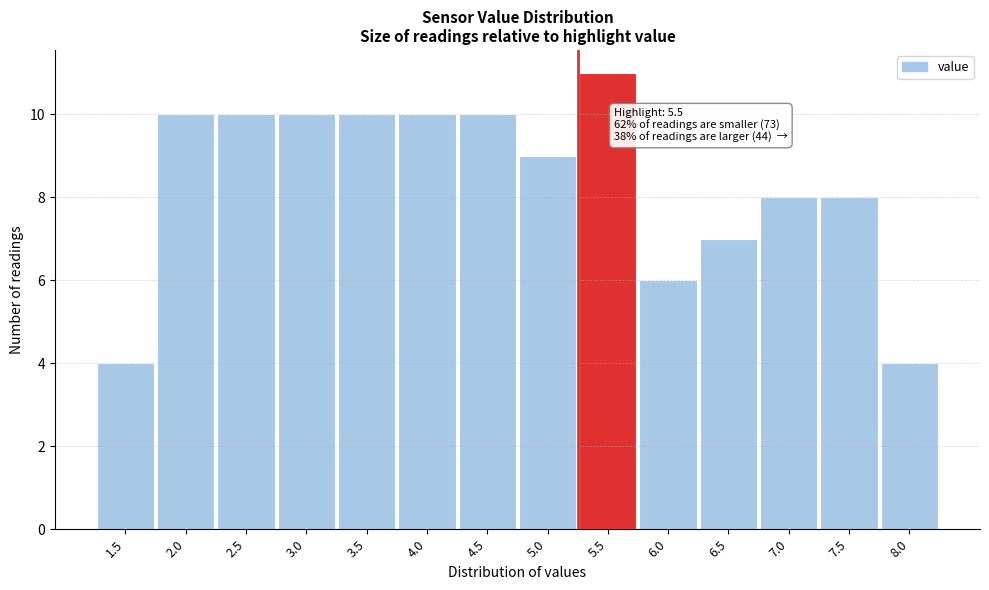

Reading left to right, what are all the values shown in this chart?

1.5=4	2.0=10	2.5=10	3.0=10	3.5=10	4.0=10	4.5=10	5.0=9	5.5=11	6.0=6	6.5=7	7.0=8	7.5=8	8.0=4